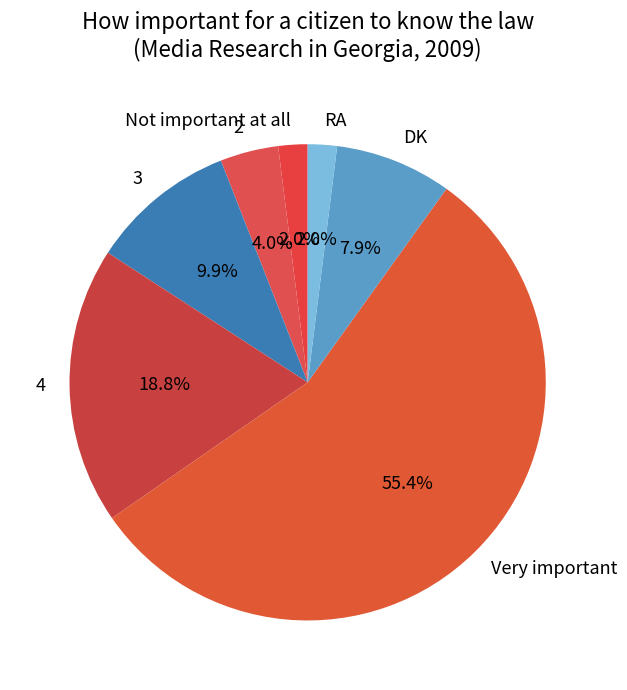

Do DK and 3 together represent more than half of the pie?

No